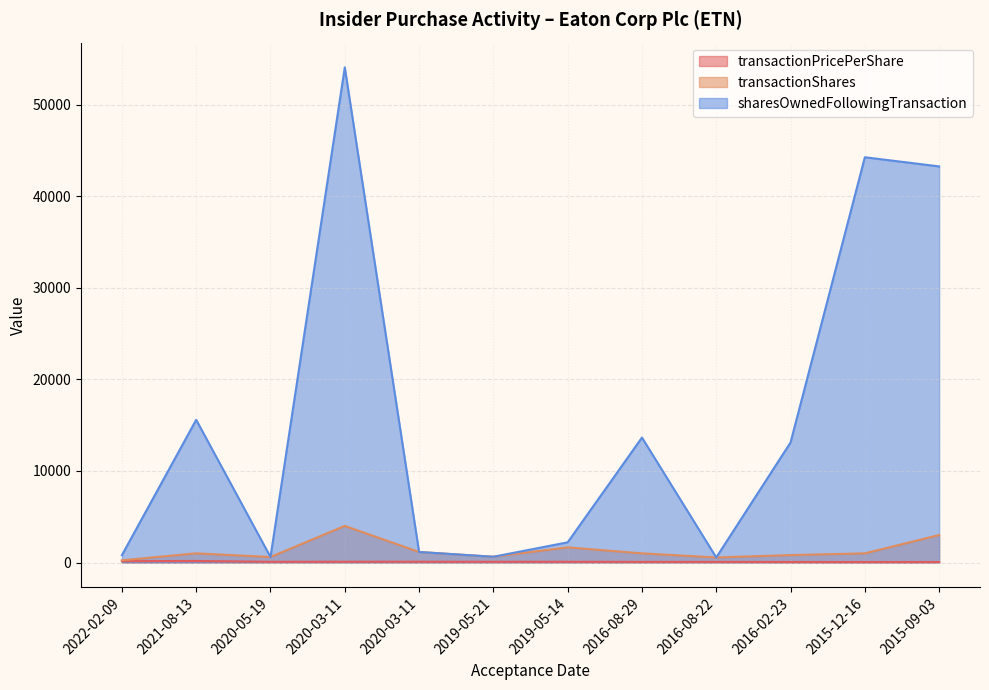

How many interior local valleys does the sharesOwnedFollowingTransaction series have?

3